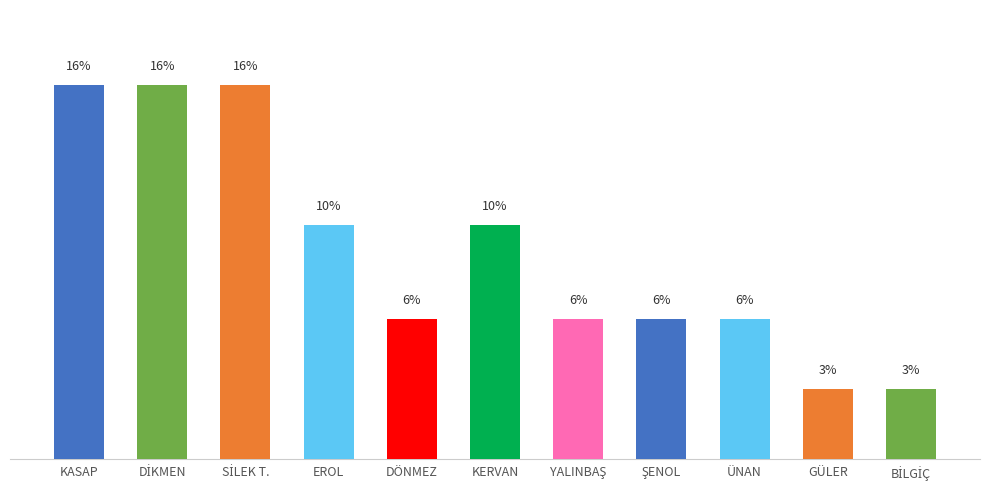

What is the label of the 3rd bar from the right?

ÜNAN